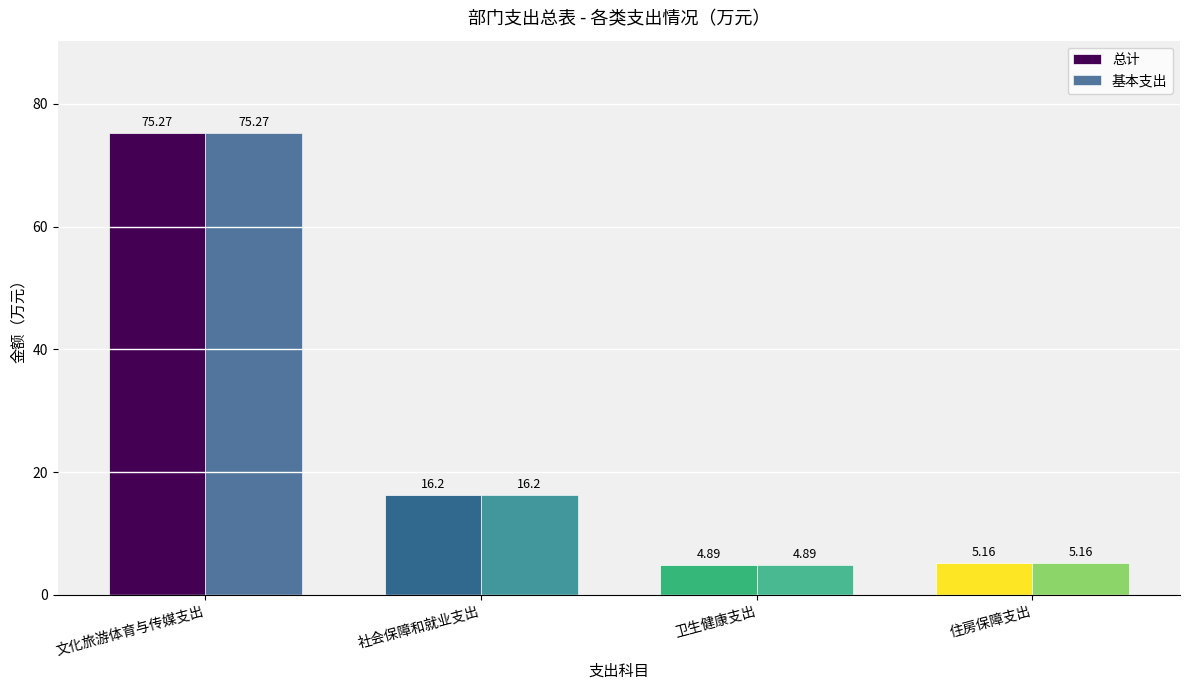

How many data points in 基本支出 are less than 16?

2